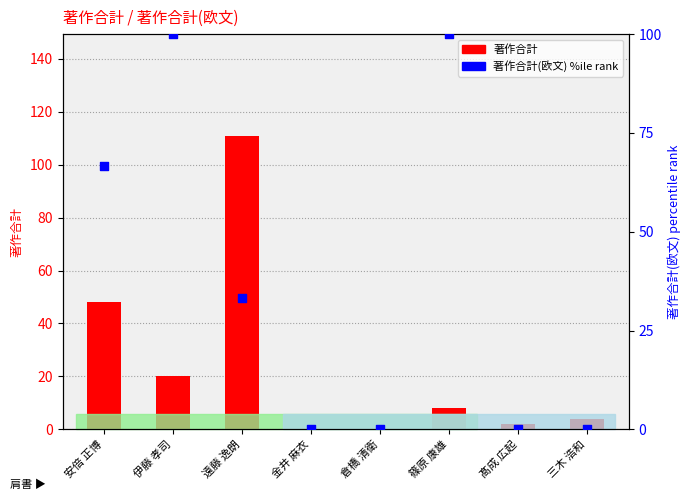

Is the value of 著作合計(欧文) percentile rank at 遠藤 逸朗 greater than the value of 著作合計 at 伊藤 孝司?

Yes